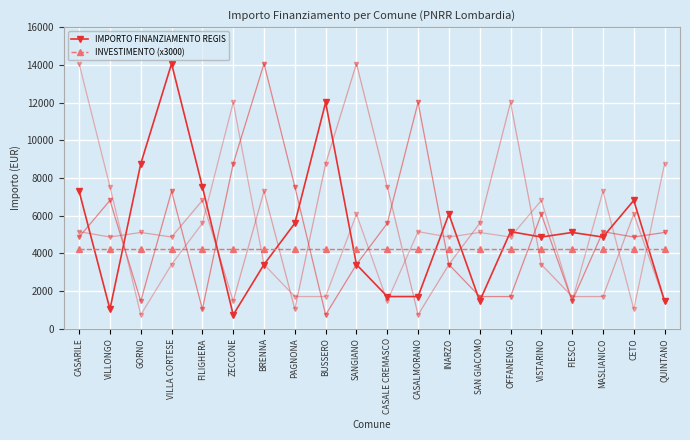

What is the value of the IMPORTO FINANZIAMENTO REGIS point at the 6th from the left?

729